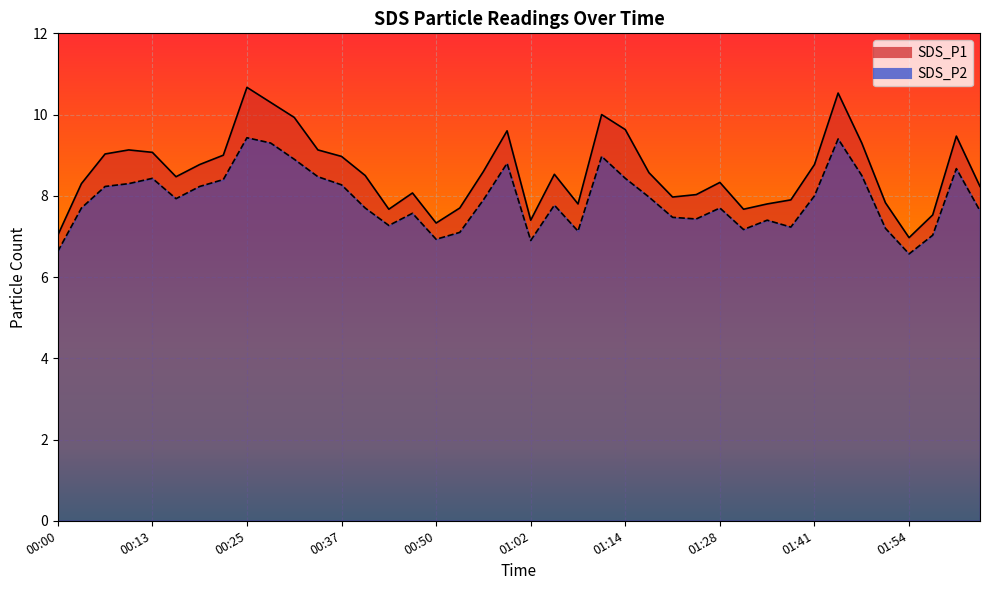

Is it true that SDS_P2 equals 10.8 at 00:00?

False